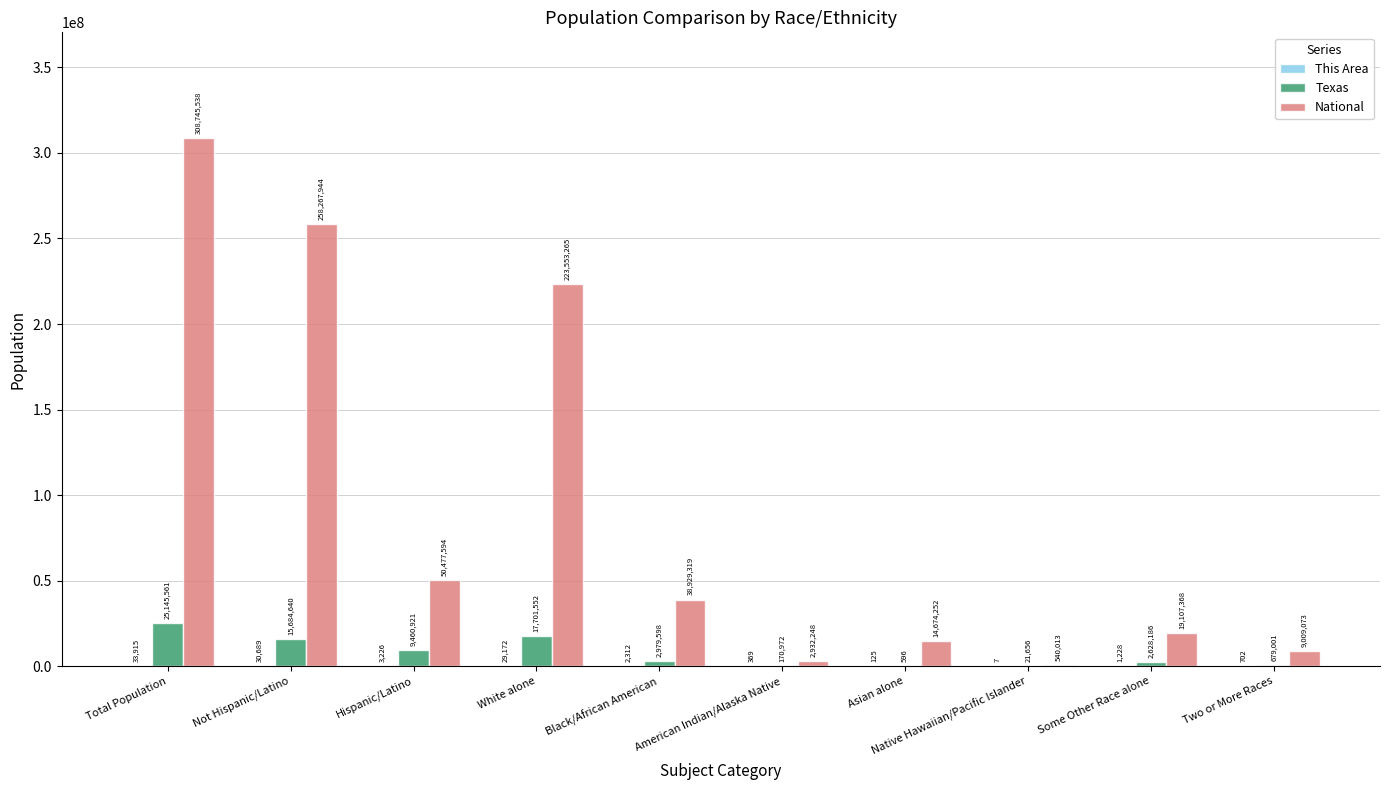

The value of National at Total Population is 121479628. True or false?

False